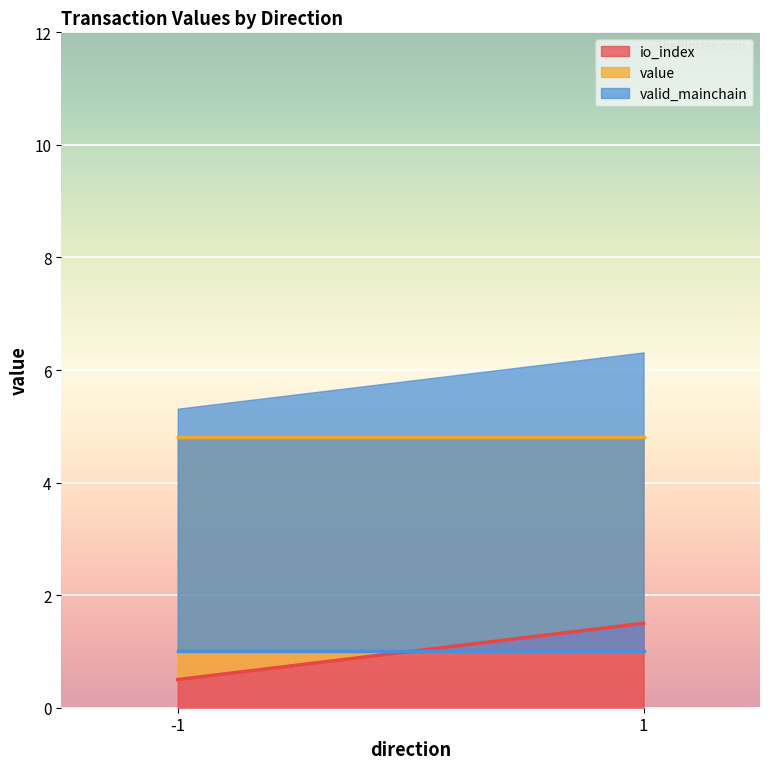

Where do valid_mainchain and value first cross each other?

-1 and -1